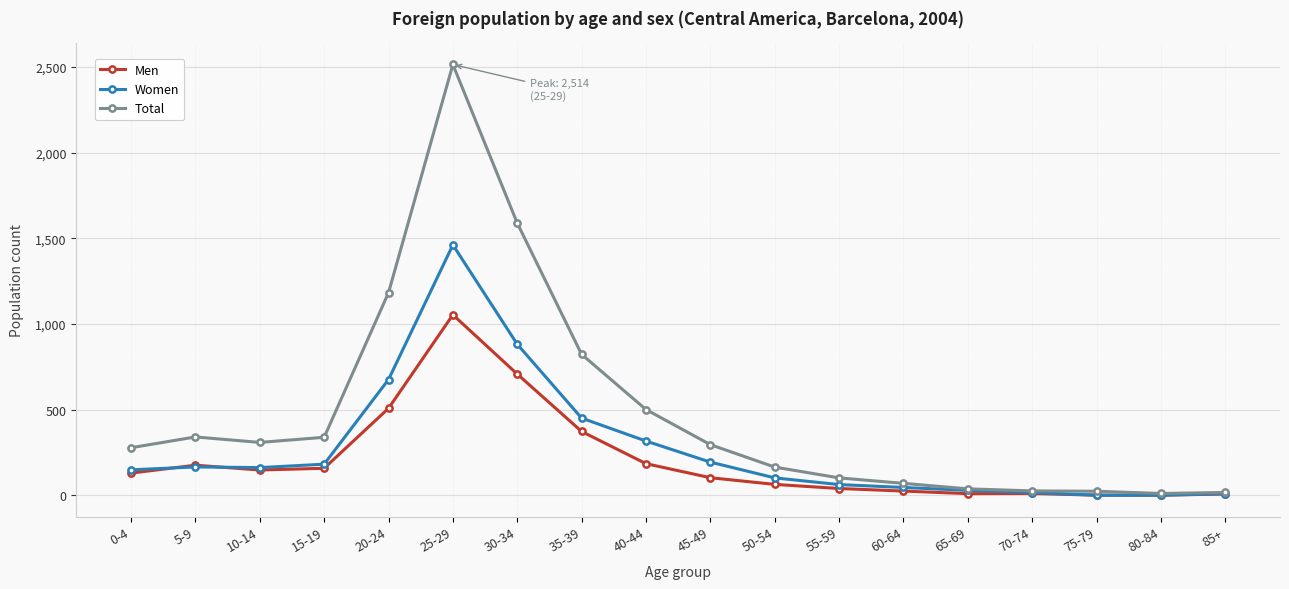

At 25-29, list the series in order from largest to smallest.

Total, Women, Men